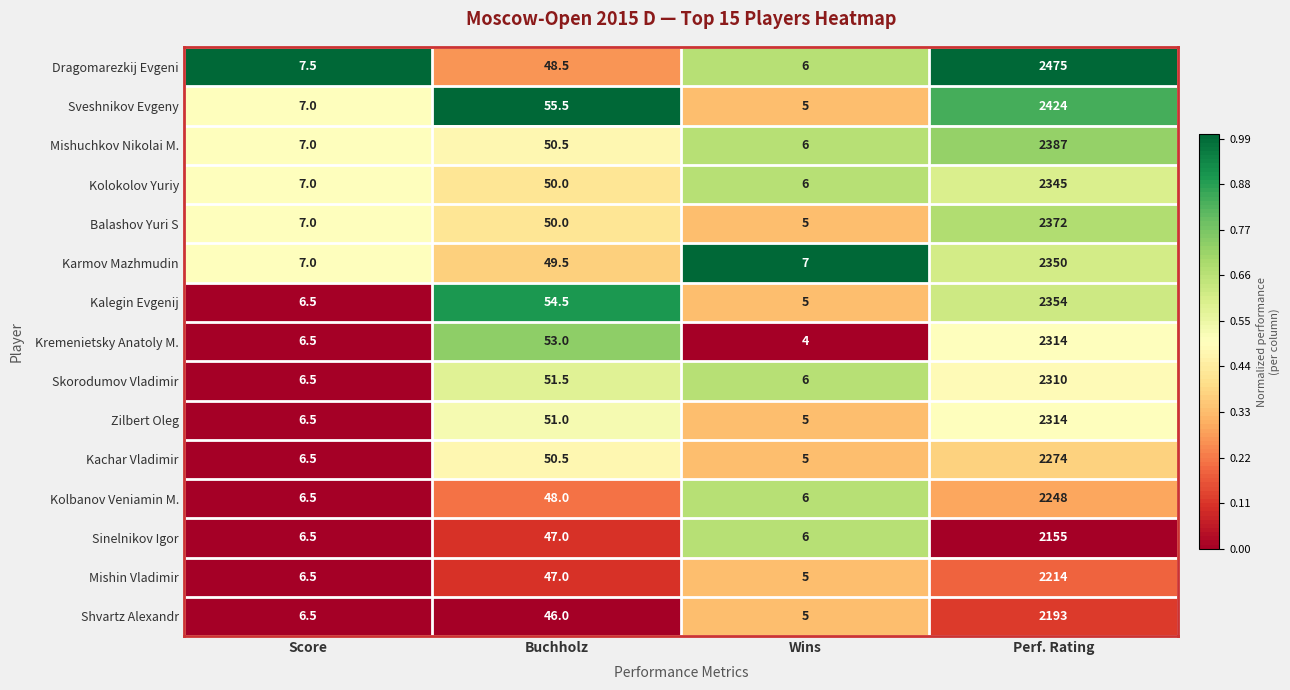

Is the value of Dragomarezkij Evgeni at Perf. Rating greater than the value of Balashov Yuri S at Buchholz?

Yes